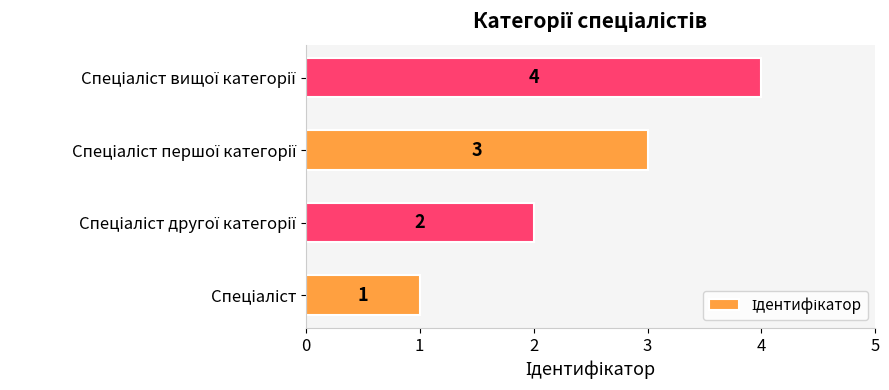

What is the sum of all values?

10